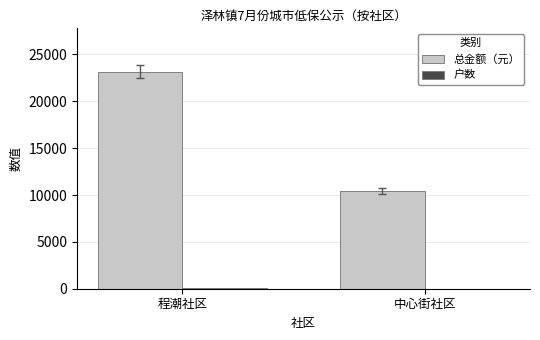

At which category does the chart reach its peak across all series?

程潮社区